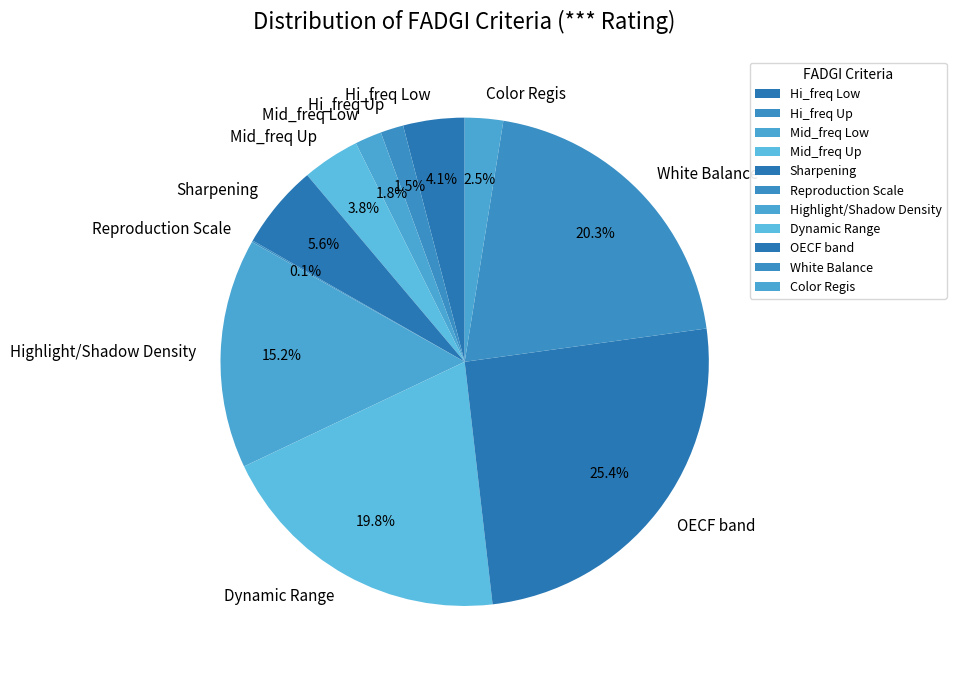

Combined, do Hi_freq Low and Highlight/Shadow Density account for over 50%?

No